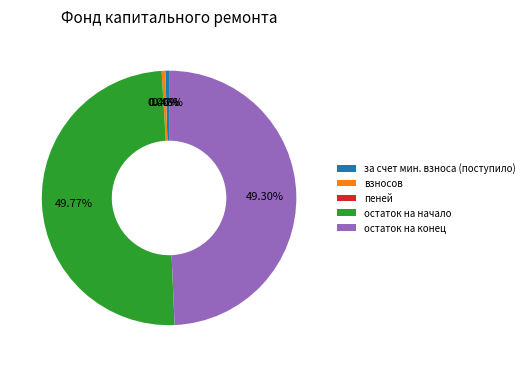

Is за счет мин. взноса (поступило) the majority of the pie?

No